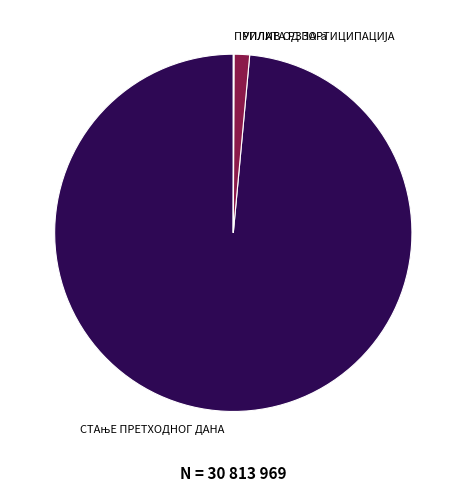

Is there any slice that represents more than half of the pie?

Yes